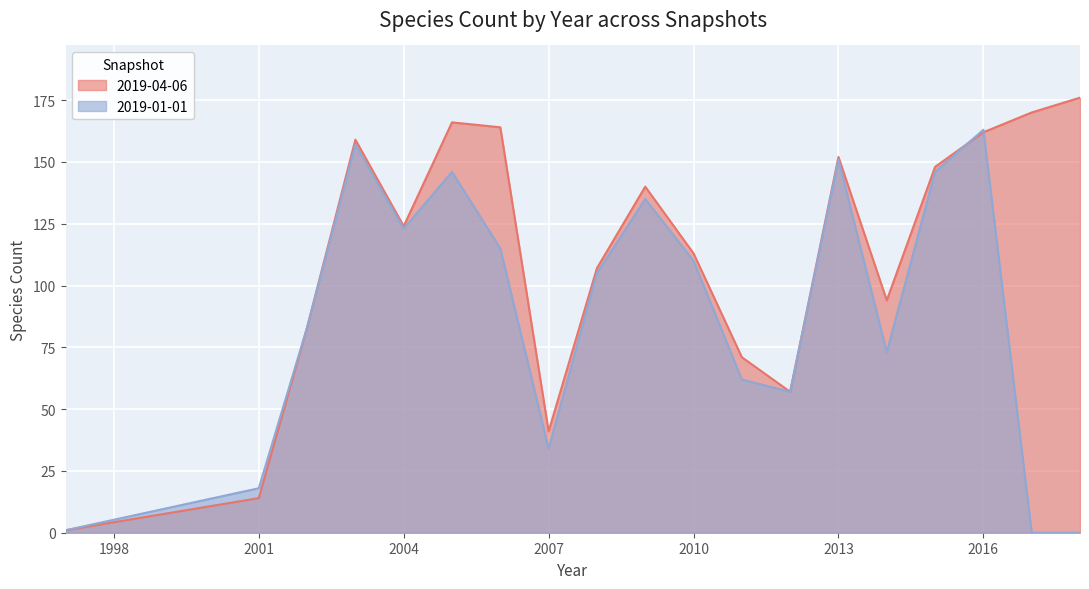

At which label does 2019-01-01 first exceed 105?

2003